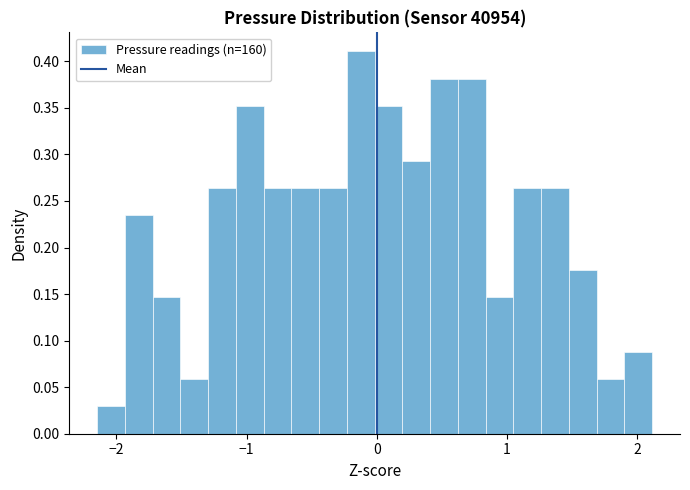

Read against the x-axis, roughly where is the centre of the tallest bar?

-0.1